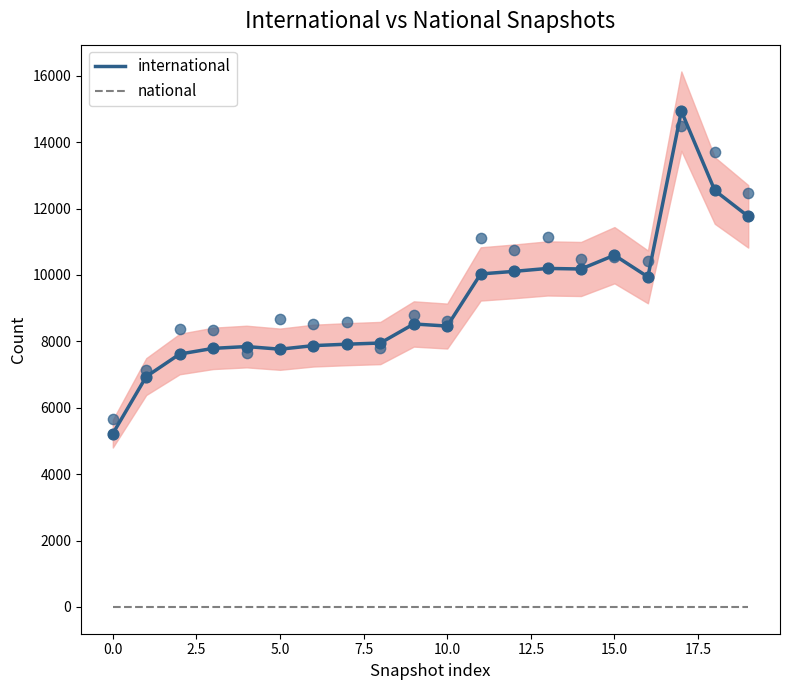

What are all the series names shown in the legend?

international, national